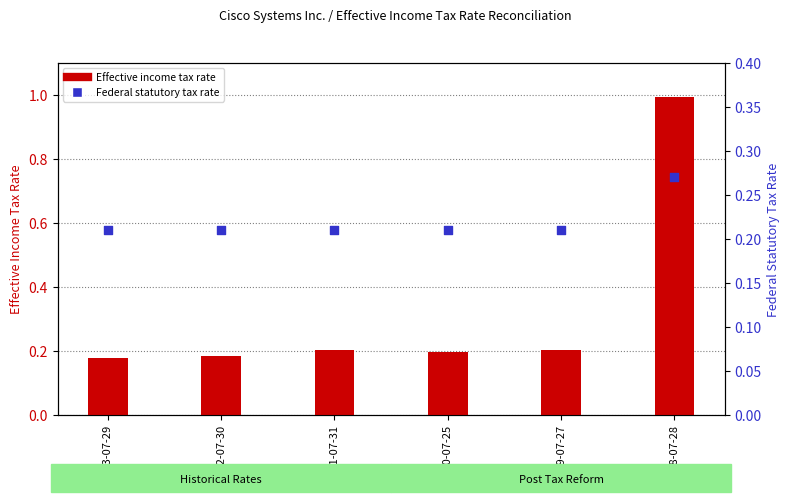

At how many categories does at least one series exceed 0?

6